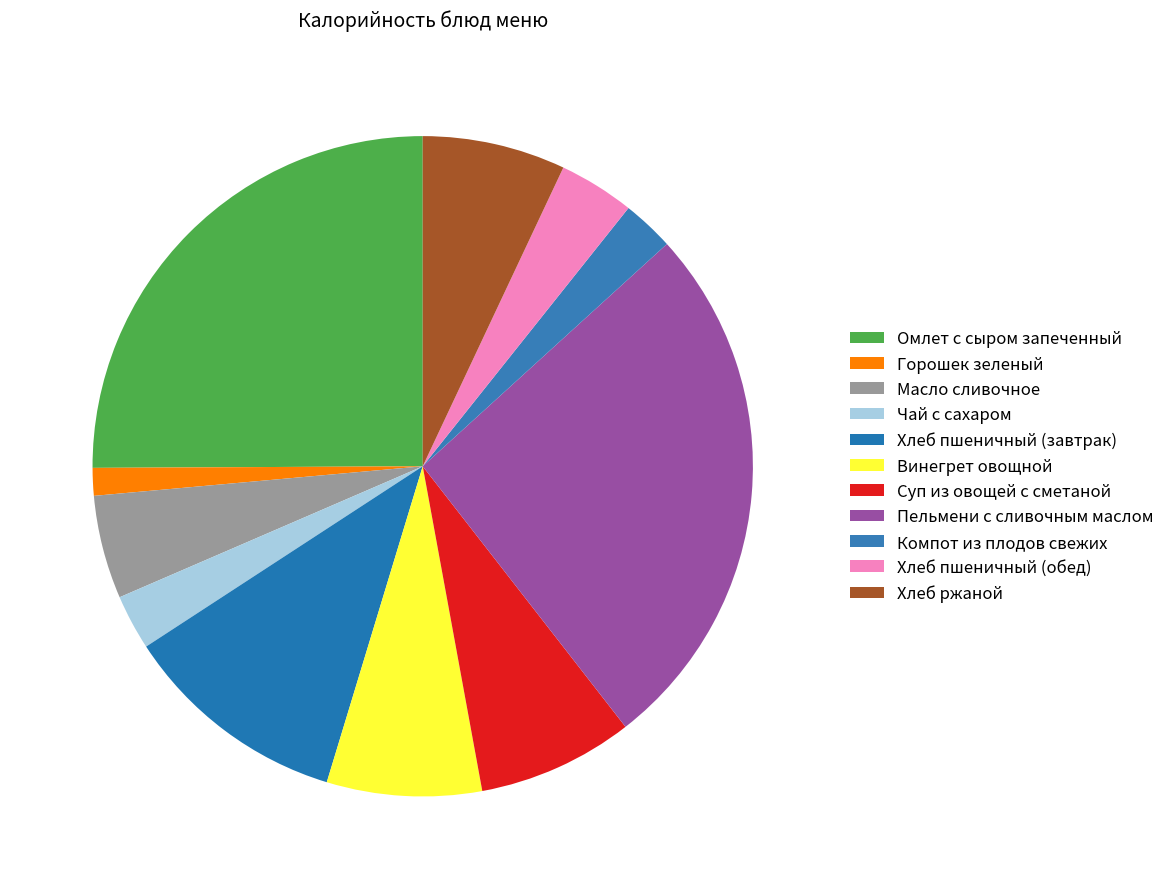

Is there any slice that represents more than half of the pie?

No